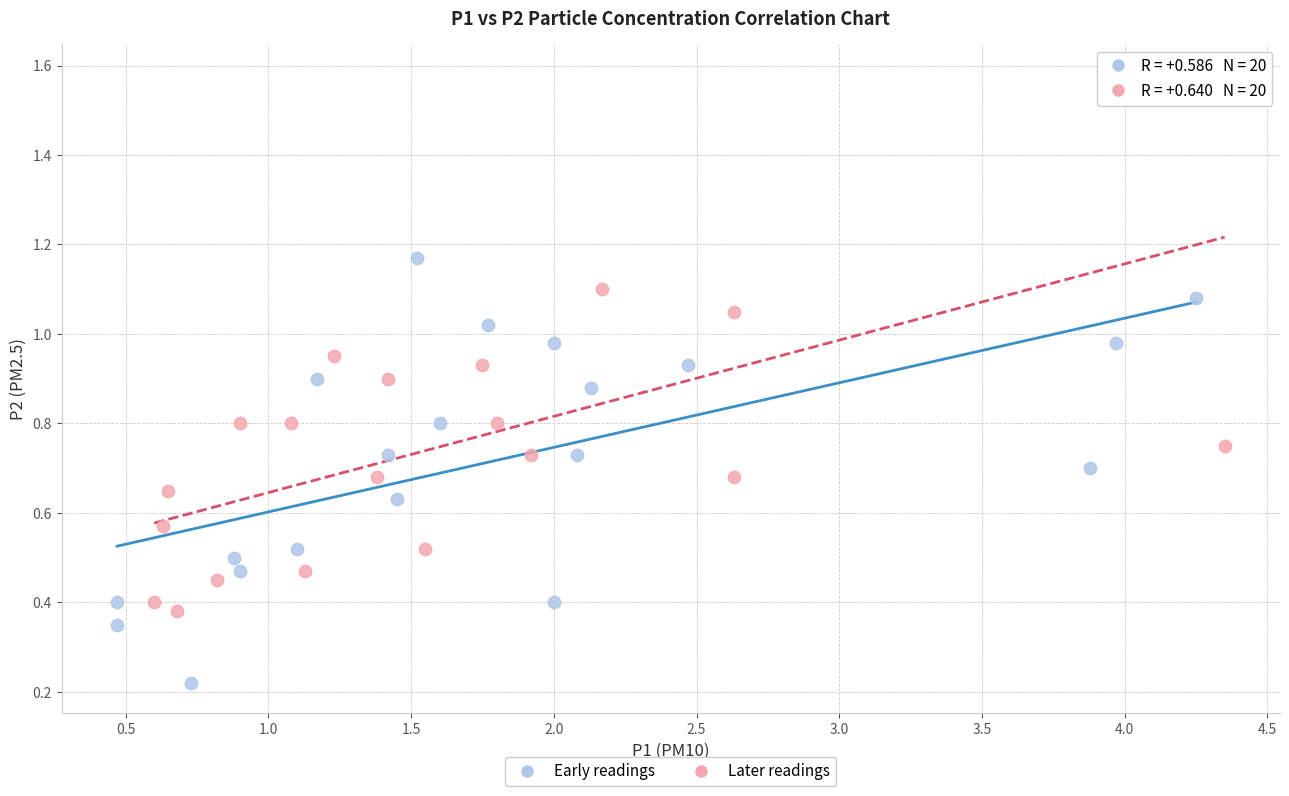

Which series contains the highest Y value?

Later readings